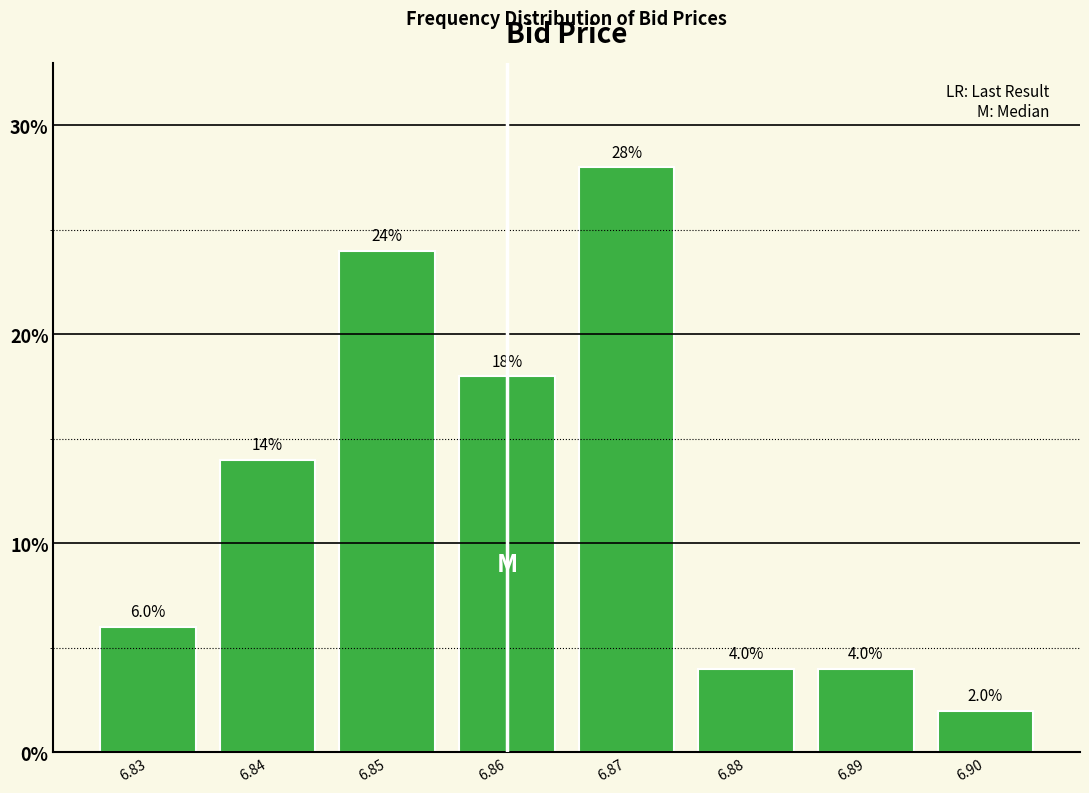

Reading left to right, what are all the values shown in this chart?

6.0	14.0	24.0	18.0	28.0	4.0	4.0	2.0